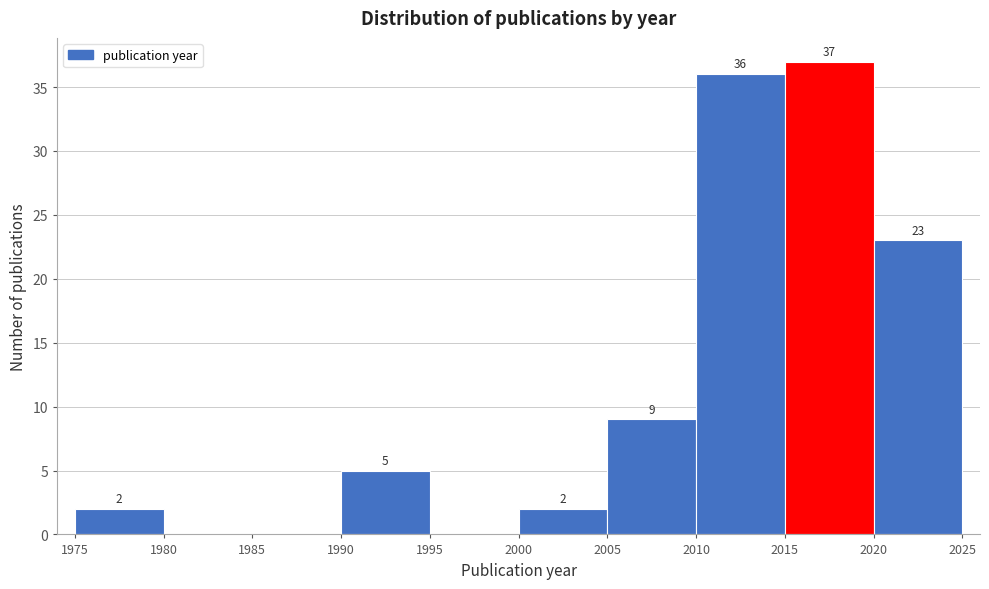

Over which range of the x-axis is the bar tallest?

2015 to 2020